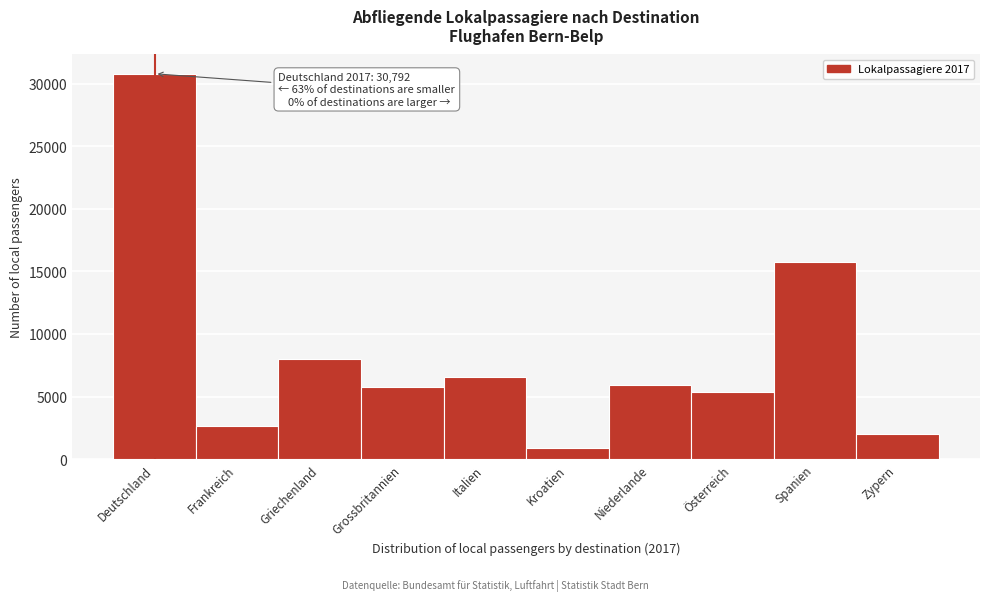

Reading left to right, extract all data points from this chart.

Deutschland=30792	Frankreich=2683	Griechenland=7963	Grossbritannien=5740	Italien=6596	Kroatien=892	Niederlande=5944	Österreich=5385	Spanien=15769	Zypern=1969